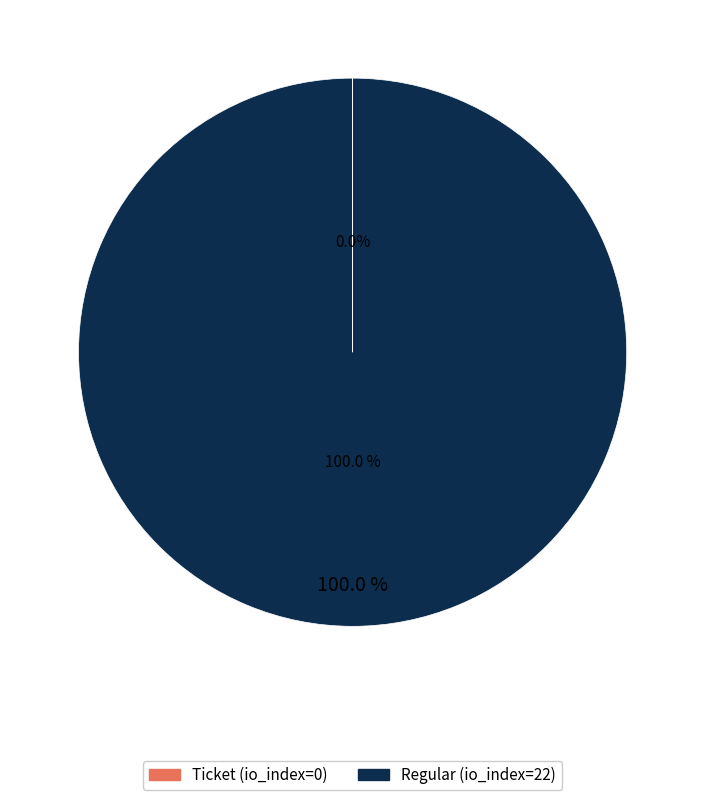

How many segments does this pie chart have?

2